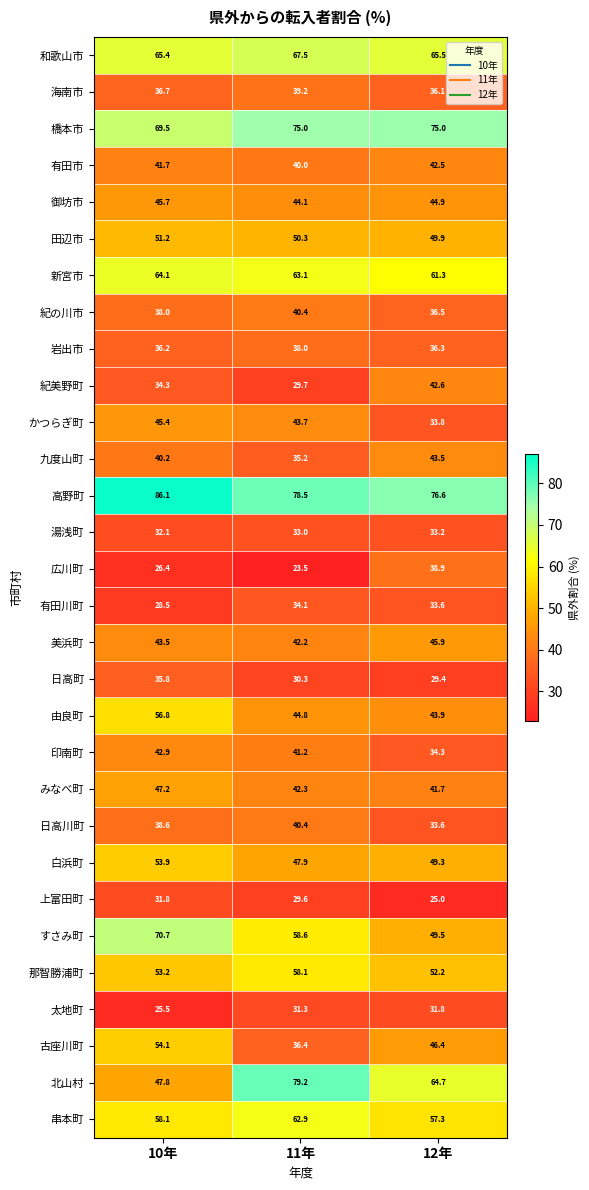

Which category has the lowest value in the 那智勝浦町 series?

12年